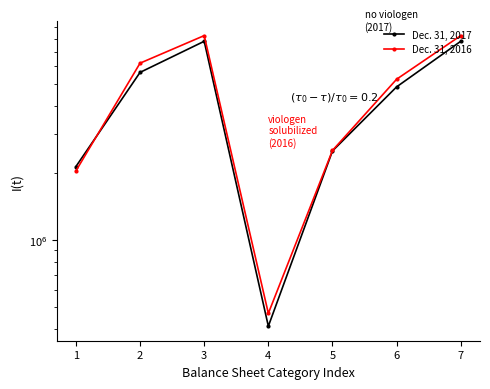

What is the maximum value for Dec. 31, 2017?

7778727